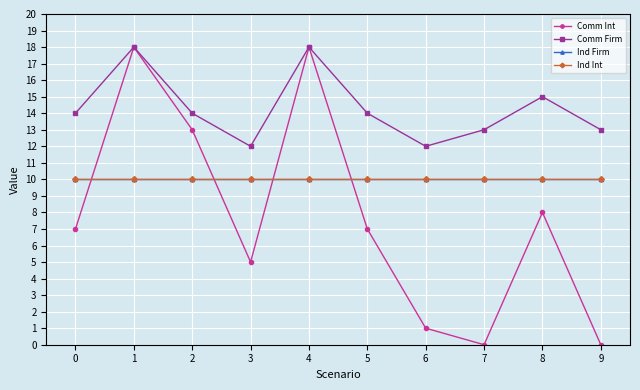

Does the chart have visible grid lines?

Yes